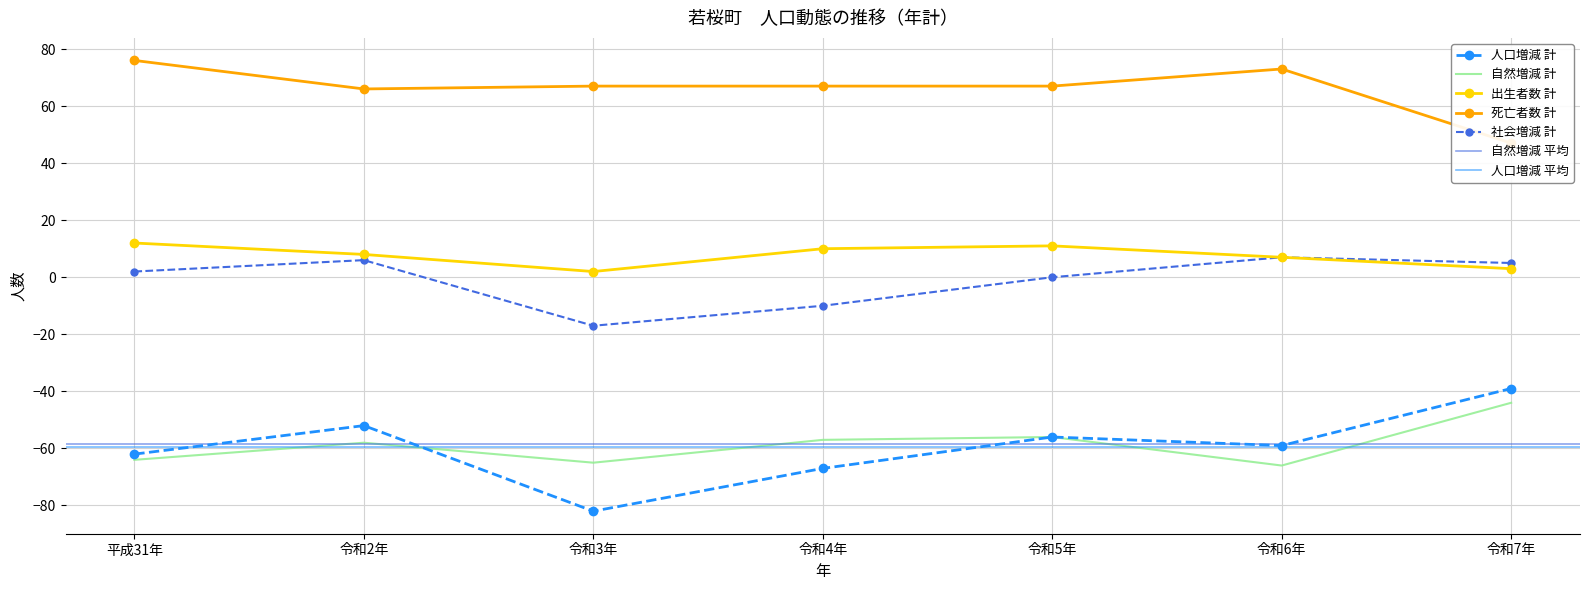

What is the lowest value of the 死亡者数 計 series?

47